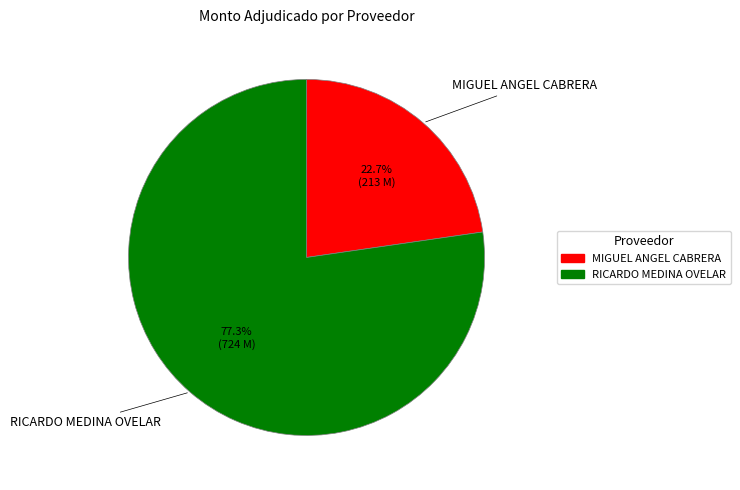

Rank the categories by value from highest to lowest.

RICARDO MEDINA OVELAR, MIGUEL ANGEL CABRERA